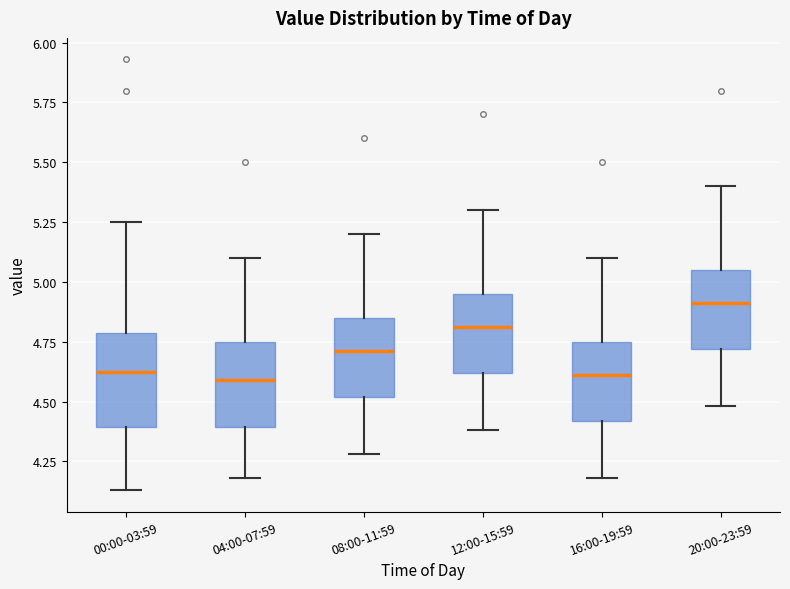

Reading left to right, transcribe this box plot: for each box, give where its median line is, the range the box spans, and where its two whiskers end, as read against the y-axis. The values are not printed on the chart, so give them approximately, as read against the axis.

00:00-03:59: median 4.65, box 4.40 to 4.80, whiskers 4.15 to 5.25
04:00-07:59: median 4.60, box 4.40 to 4.75, whiskers 4.20 to 5.10
08:00-11:59: median 4.70, box 4.50 to 4.85, whiskers 4.30 to 5.20
12:00-15:59: median 4.80, box 4.60 to 4.95, whiskers 4.40 to 5.30
16:00-19:59: median 4.60, box 4.40 to 4.75, whiskers 4.20 to 5.10
20:00-23:59: median 4.90, box 4.70 to 5.05, whiskers 4.50 to 5.40